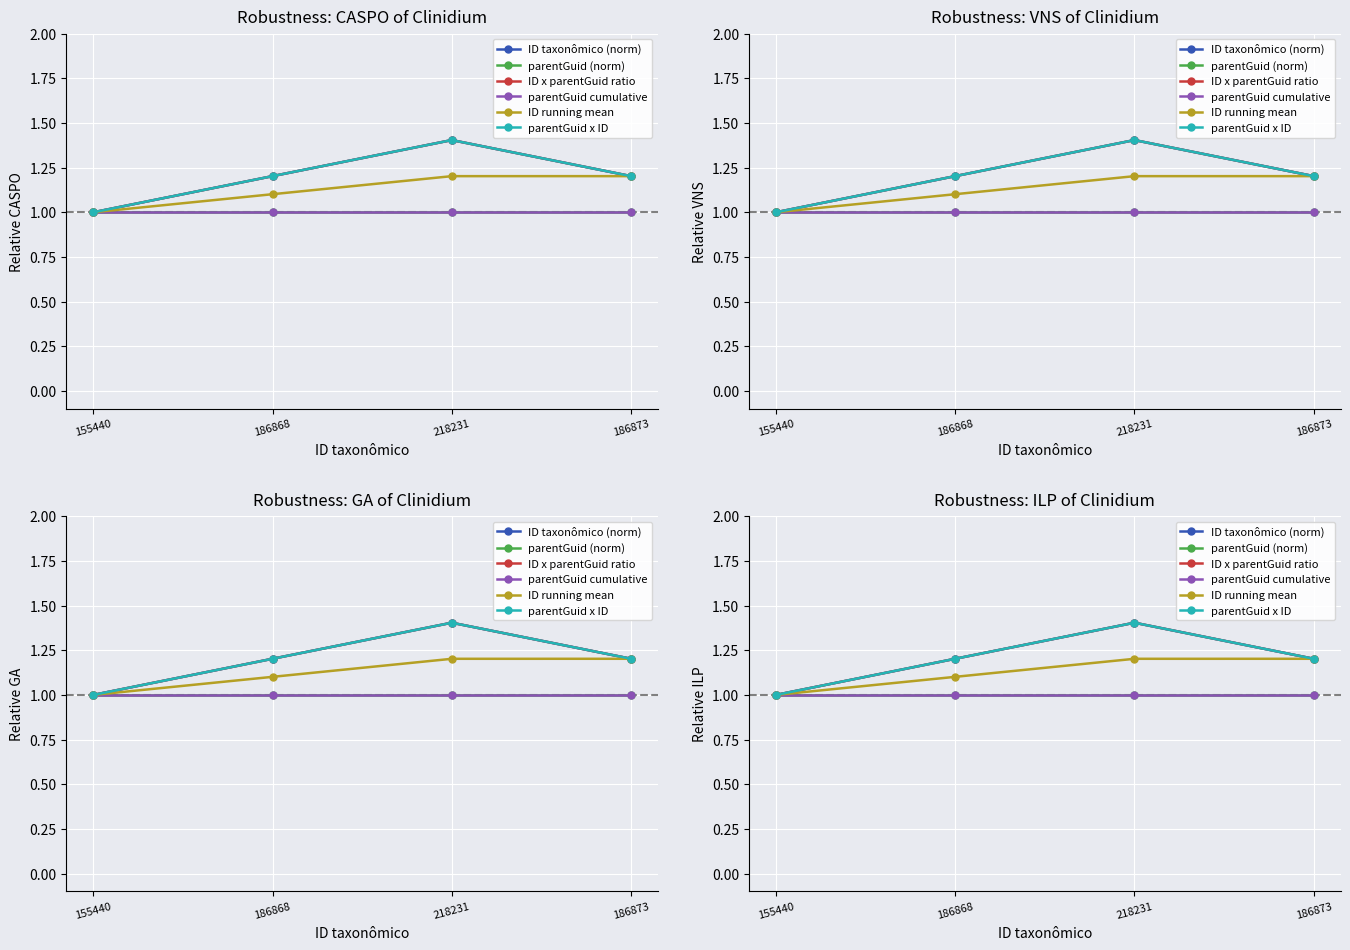

What value does the parentGuid (norm) series have at 186873?

1.0